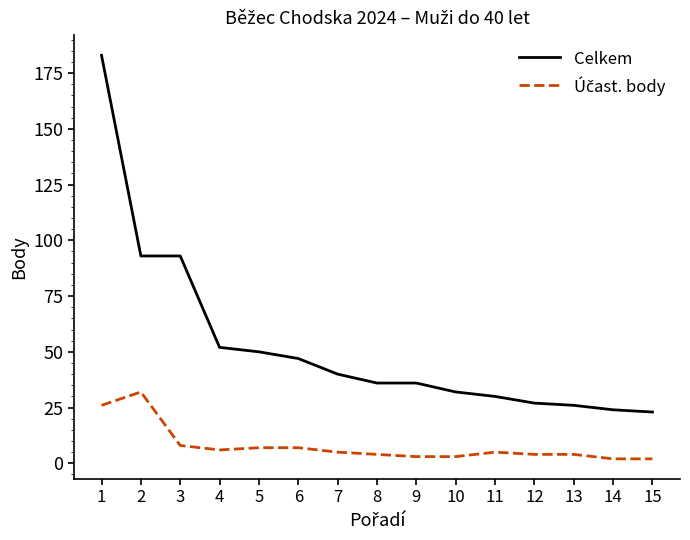

What is the lowest value of the Celkem series?

23